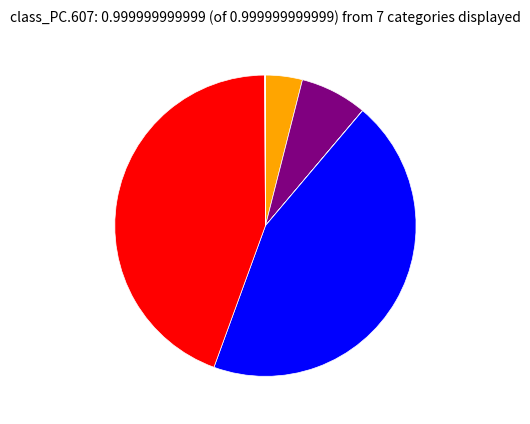

Is there a majority slice in this chart?

No